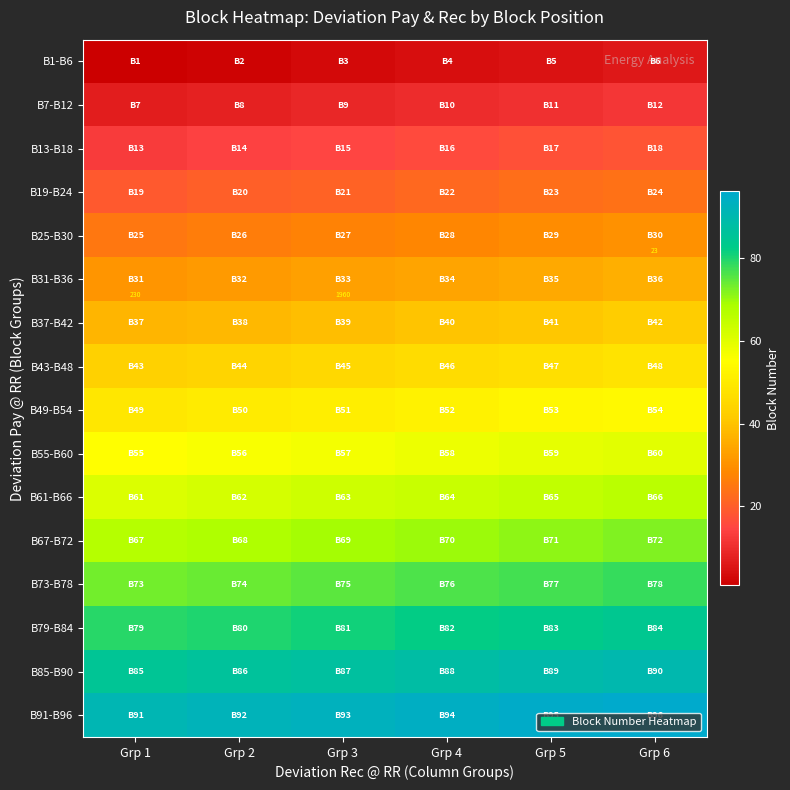

How many values in the B13-B18 series are below 16?

3